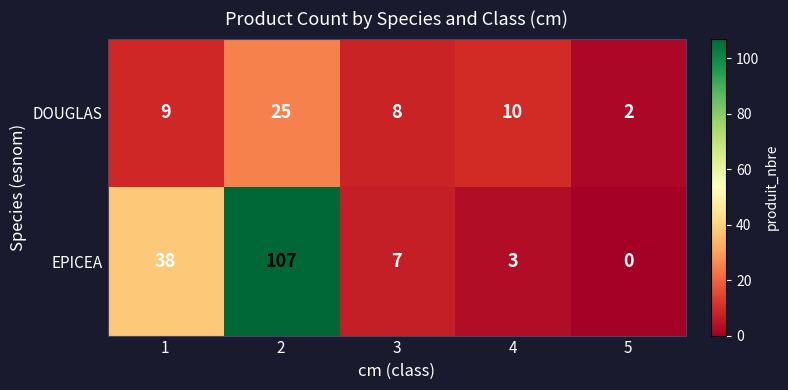

Reading left to right, transcribe all the data shown in this chart.

DOUGLAS: 9	25	8	10	2
EPICEA: 38	107	7	3	0